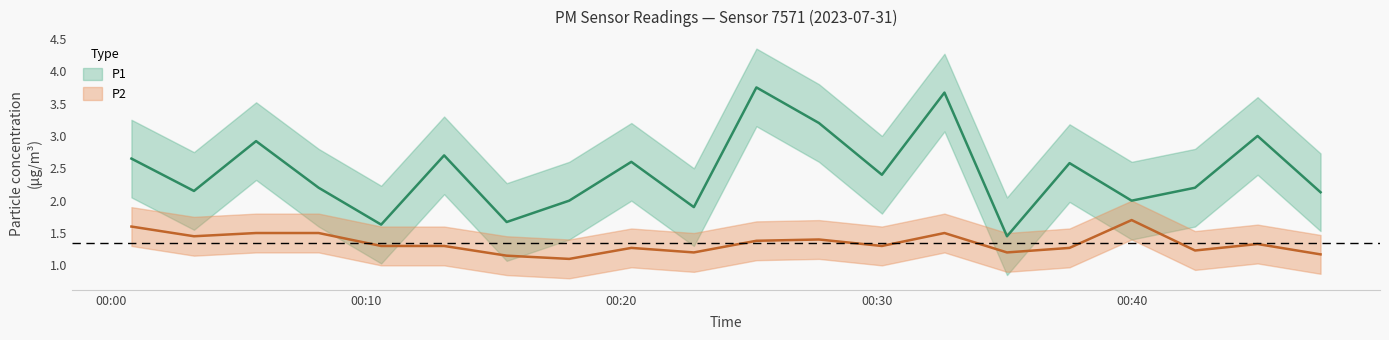

What is the highest value of the P1 series?

3.8